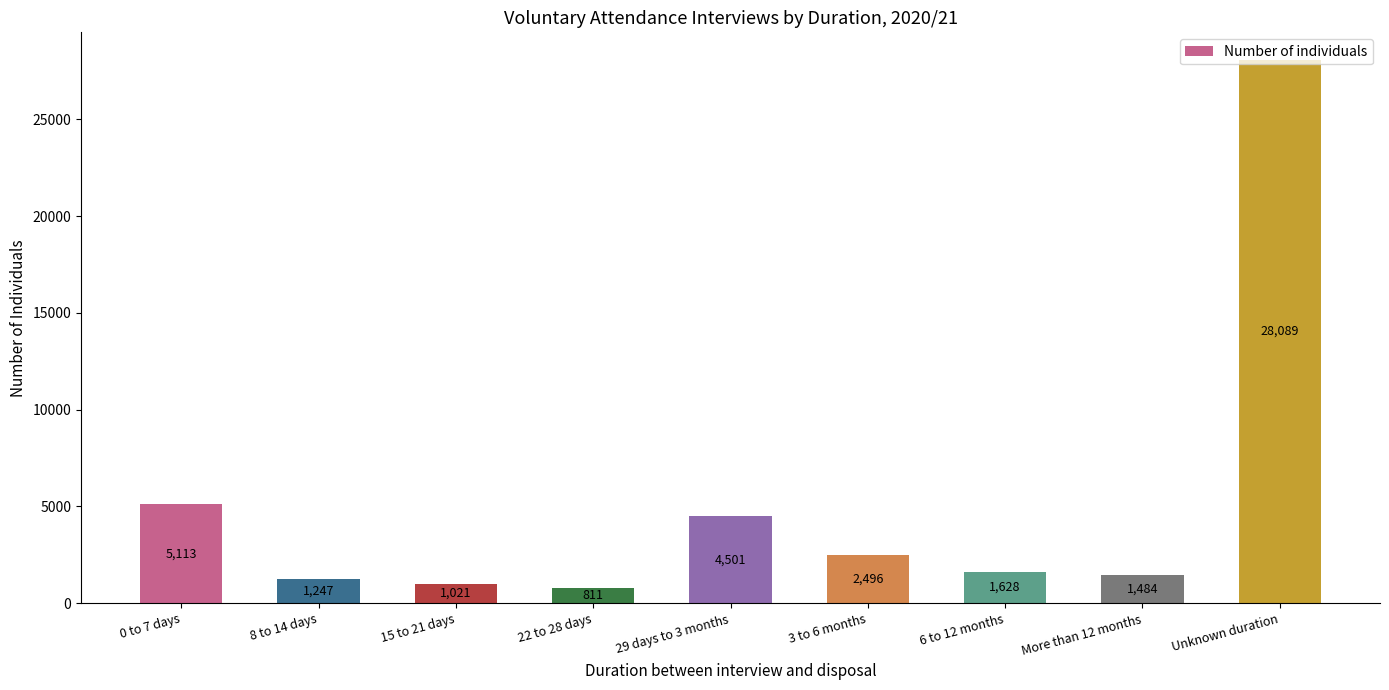

The value at 29 days to 3 months is 1959. True or false?

False